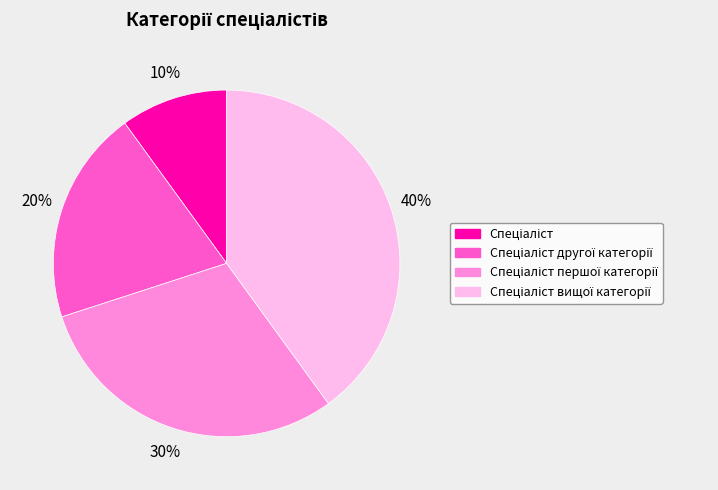

How many slices are in this pie chart?

4